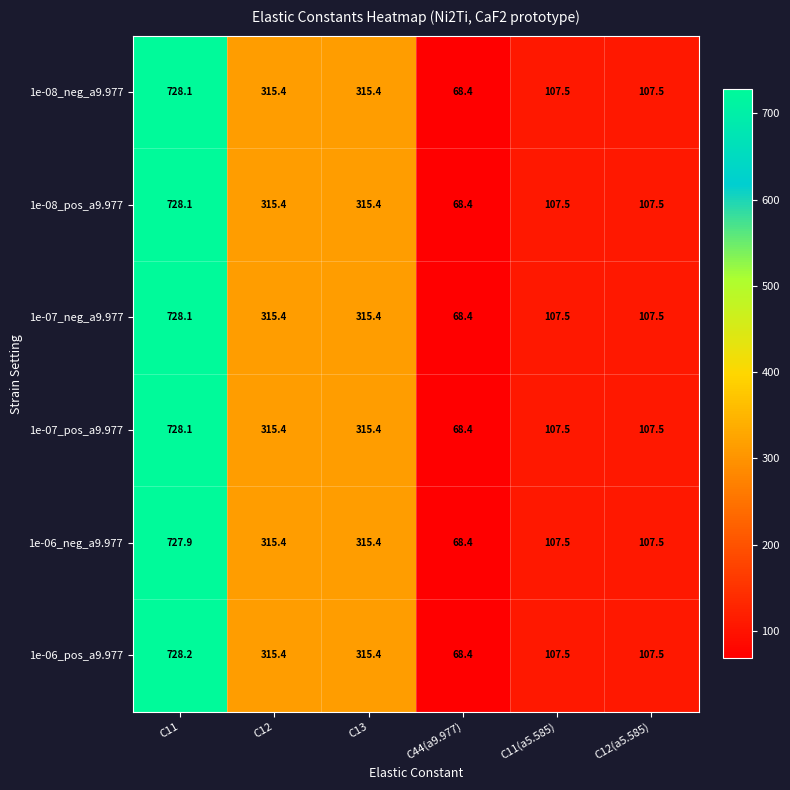

Which category has the lowest value across all series?

C44(a9.977)